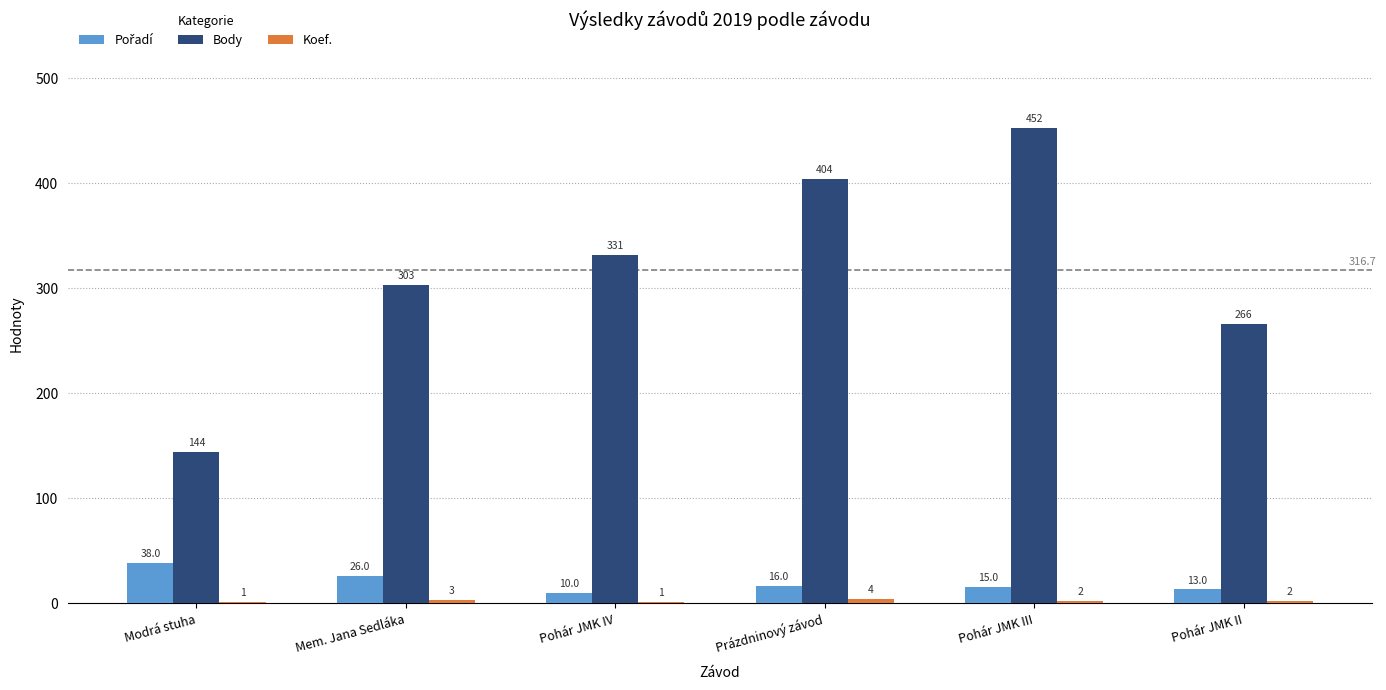

Where is Body nearest to the value 298?

Mem. Jana Sedláka